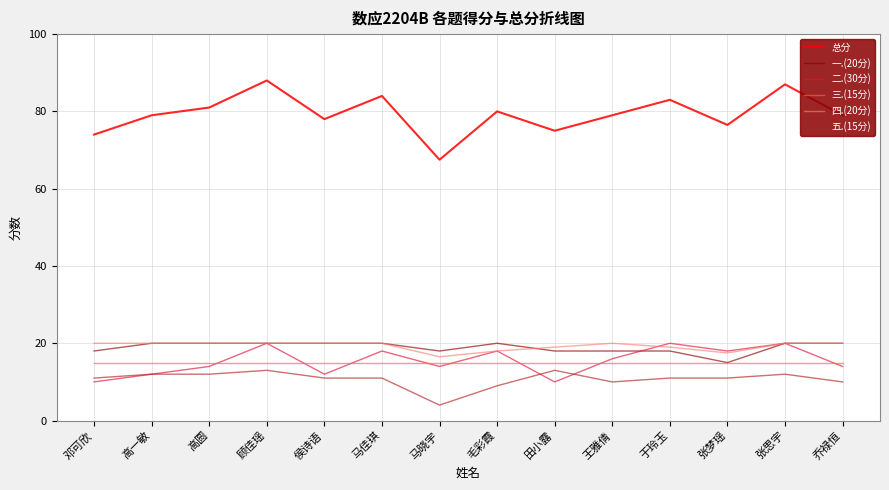

Is it true that 五.(15分) equals 17.4 at 张梦瑶?

False